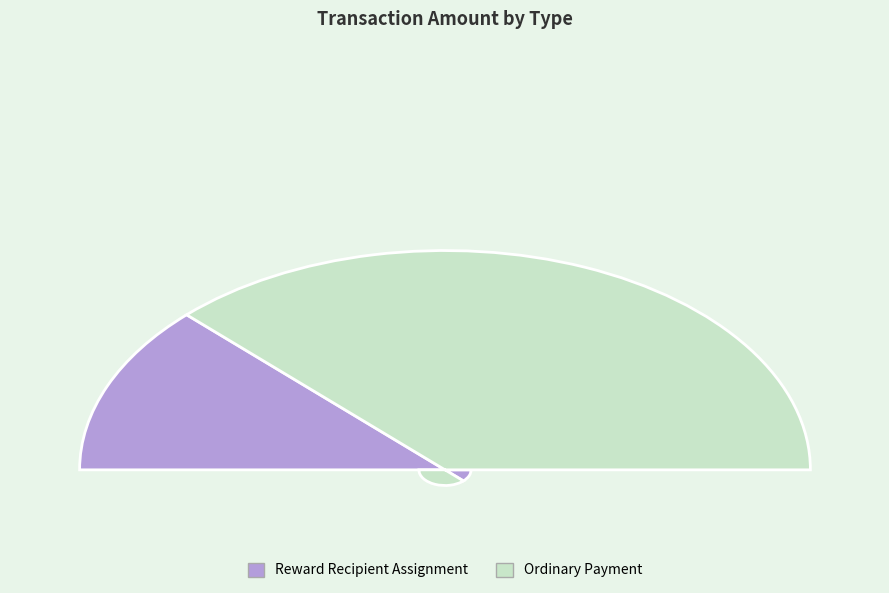

Count the number of slices in the pie.

2